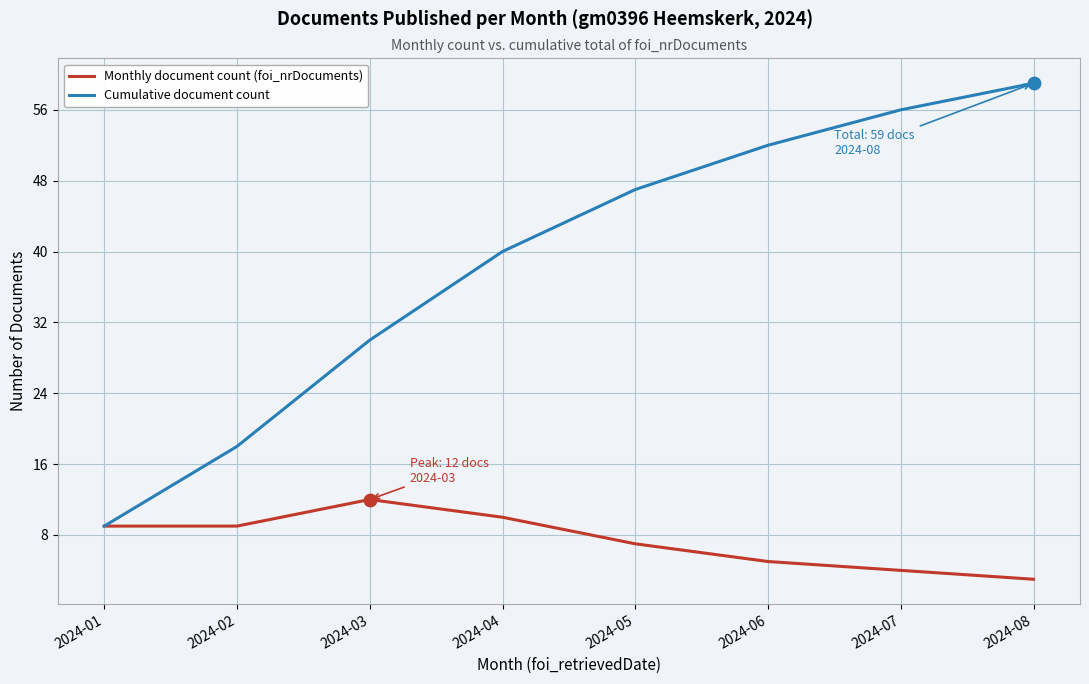

What are all the series names shown in the legend?

Monthly document count (foi_nrDocuments), Cumulative document count